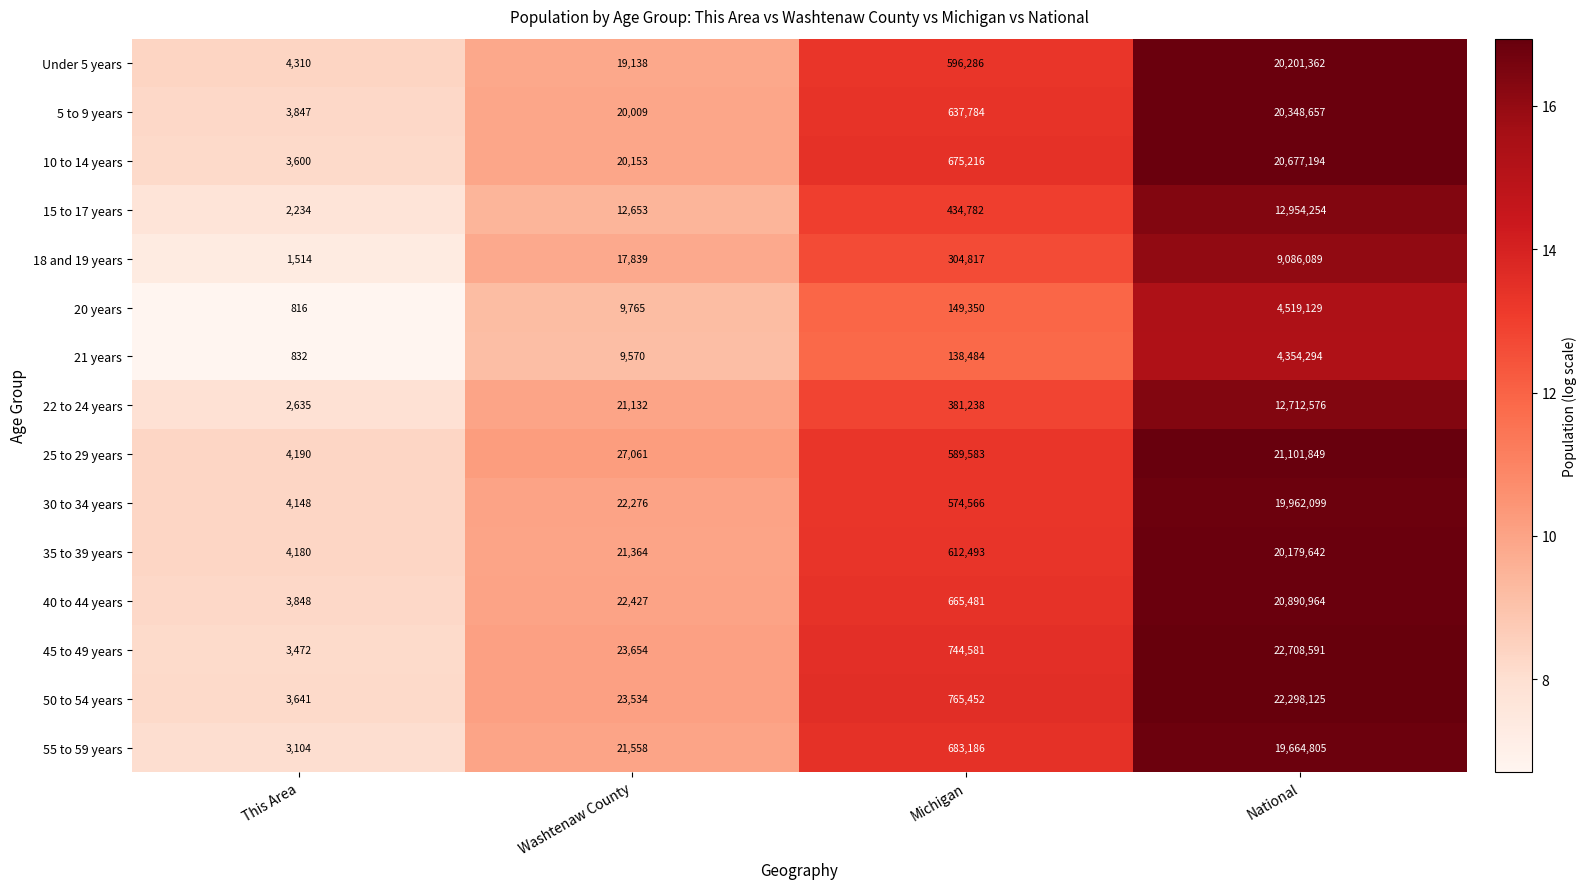

True or false: 40 to 44 years has a value of 34437102 at National.

False